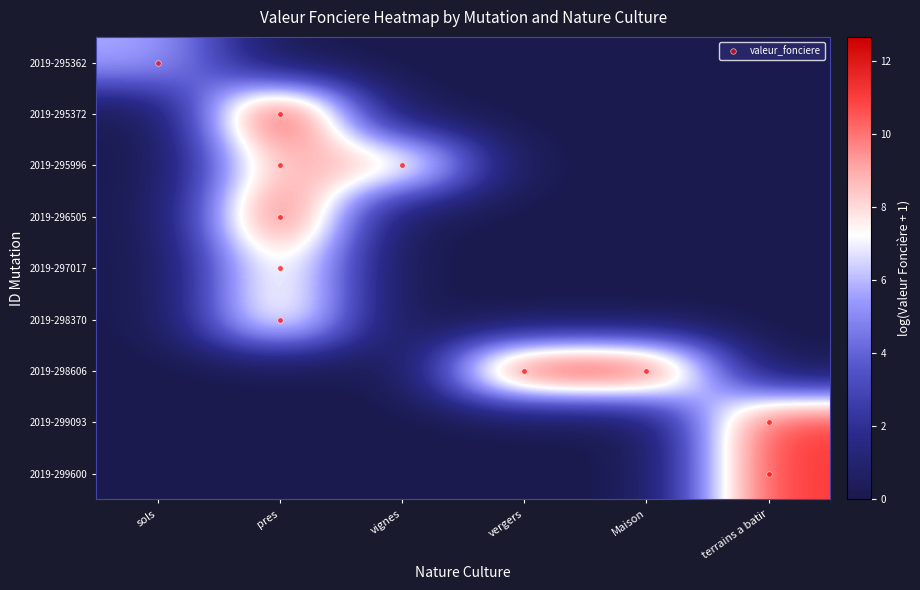

What is the difference between the highest and lowest values at pres?

12.7